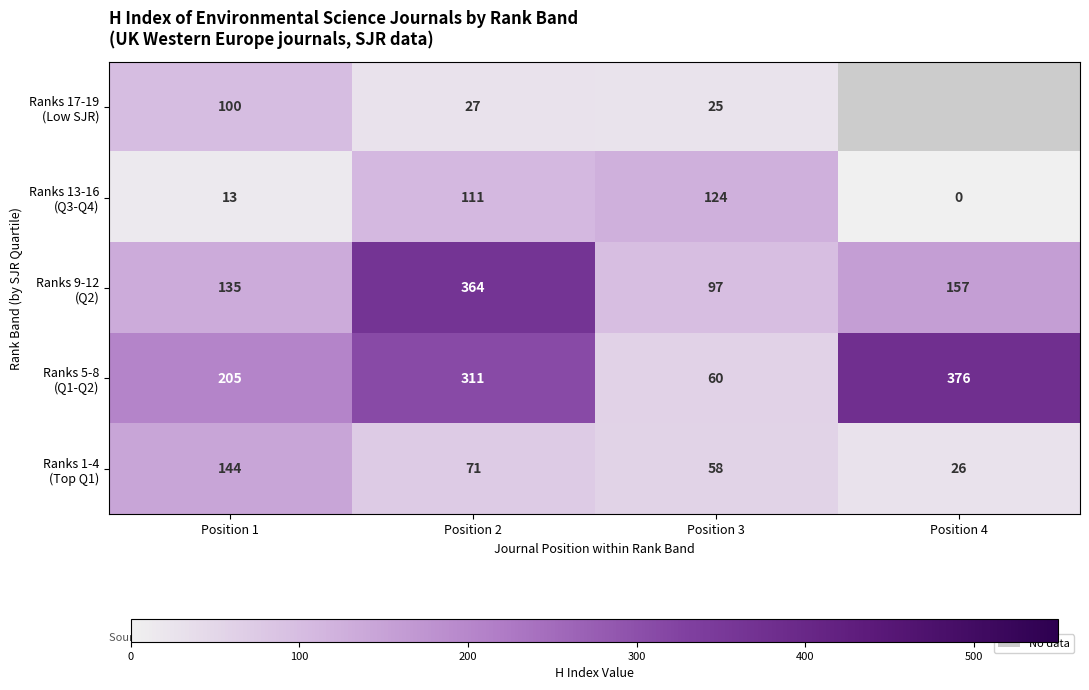

What is the difference between the second highest and minimum values in the Ranks 5-8 (Q1-Q2) series?

251.0